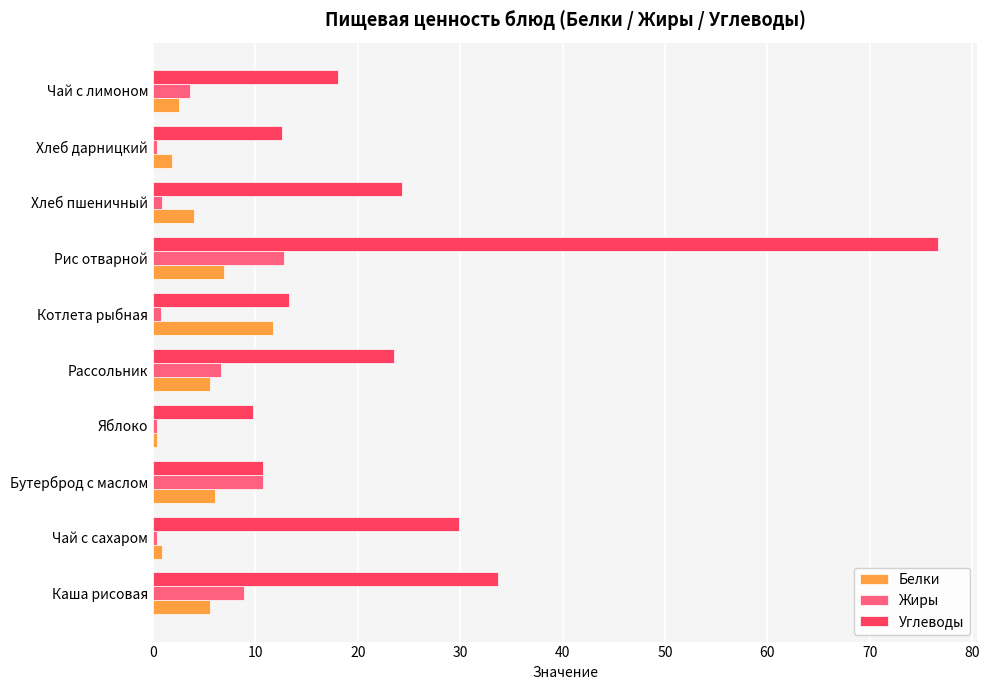

At Каша рисовая, list the series in order from smallest to largest.

Белки, Жиры, Углеводы